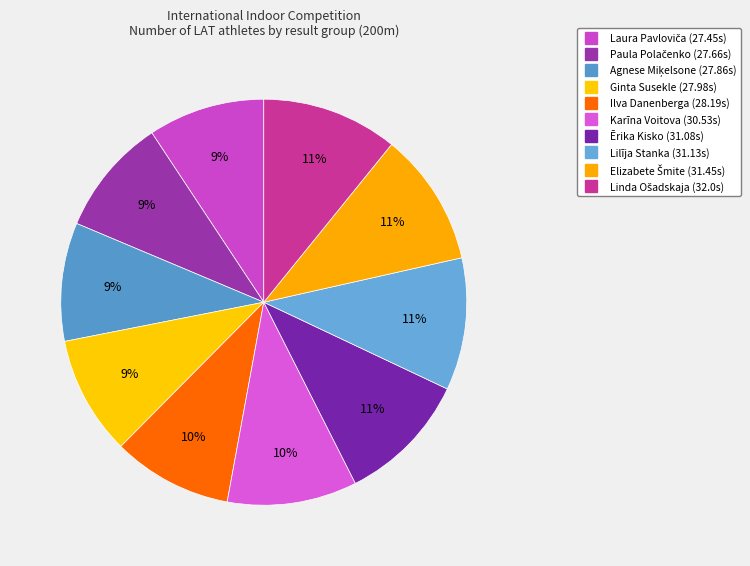

To the nearest percent, what is the difference between the Linda Ošadskaja and Laura Pavloviča slice percentages?

2%